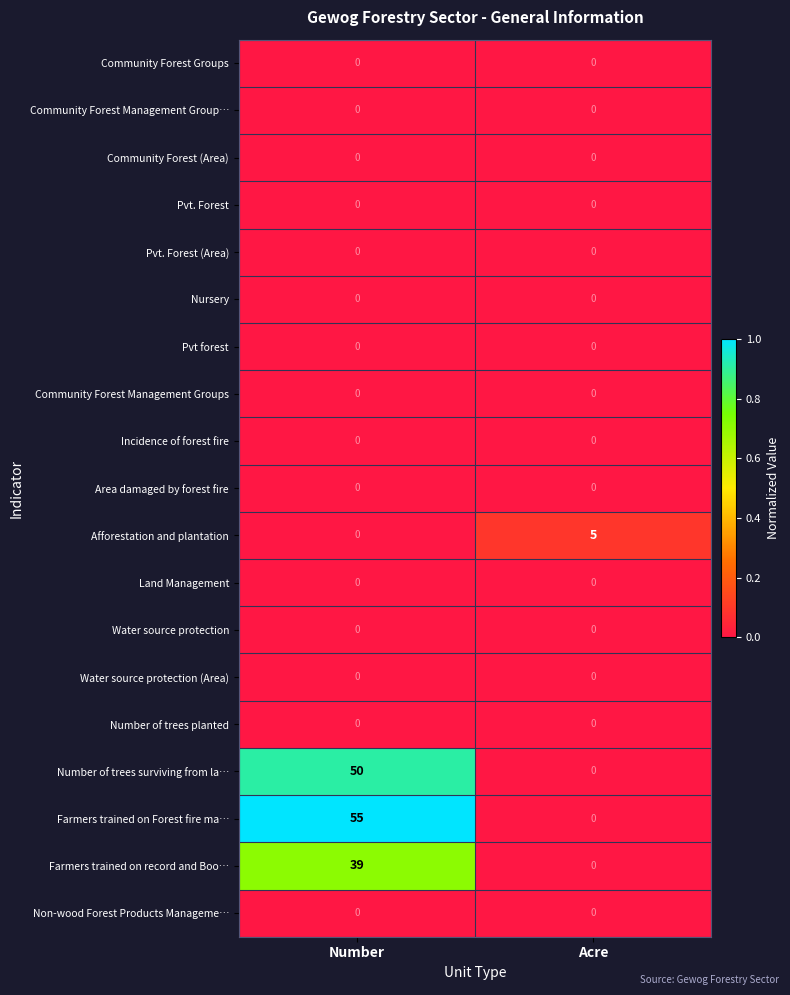

Which series has the largest total across all categories?

Farmers trained on Forest fire ma…